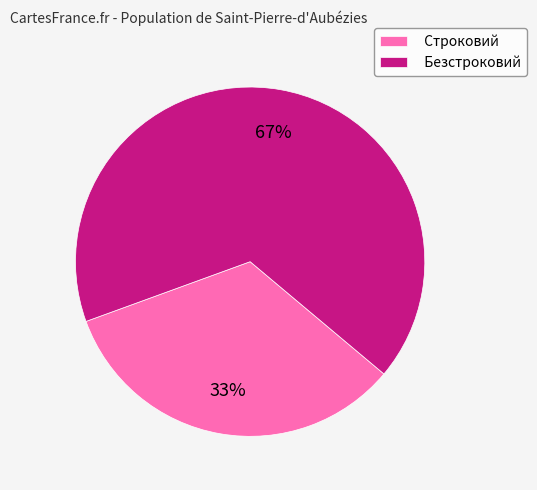

Rank the categories by value from lowest to highest.

Строковий, Безстроковий